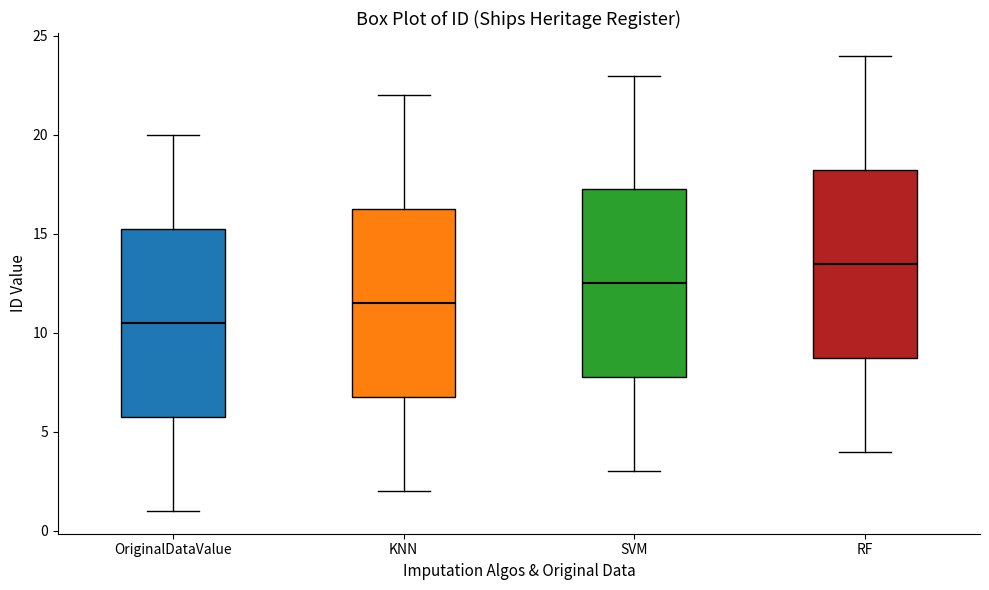

Reading left to right, transcribe this box plot: for each box, give where its median line is, the range the box spans, and where its two whiskers end, as read against the y-axis. The values are not printed on the chart, so give them approximately, as read against the axis.

OriginalDataValue: median 10.5, box 6.0 to 15.5, whiskers 1.0 to 20.0
KNN: median 11.5, box 7.0 to 16.5, whiskers 2.0 to 22.0
SVM: median 12.5, box 8.0 to 17.5, whiskers 3.0 to 23.0
RF: median 13.5, box 9.0 to 18.5, whiskers 4.0 to 24.0